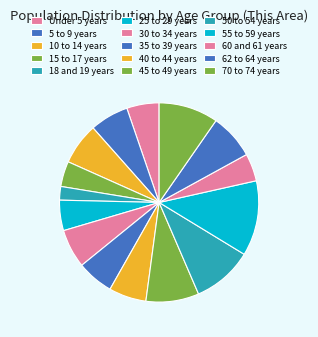

Is the sum of 55 to 59 years and 30 to 34 years greater than half?

No